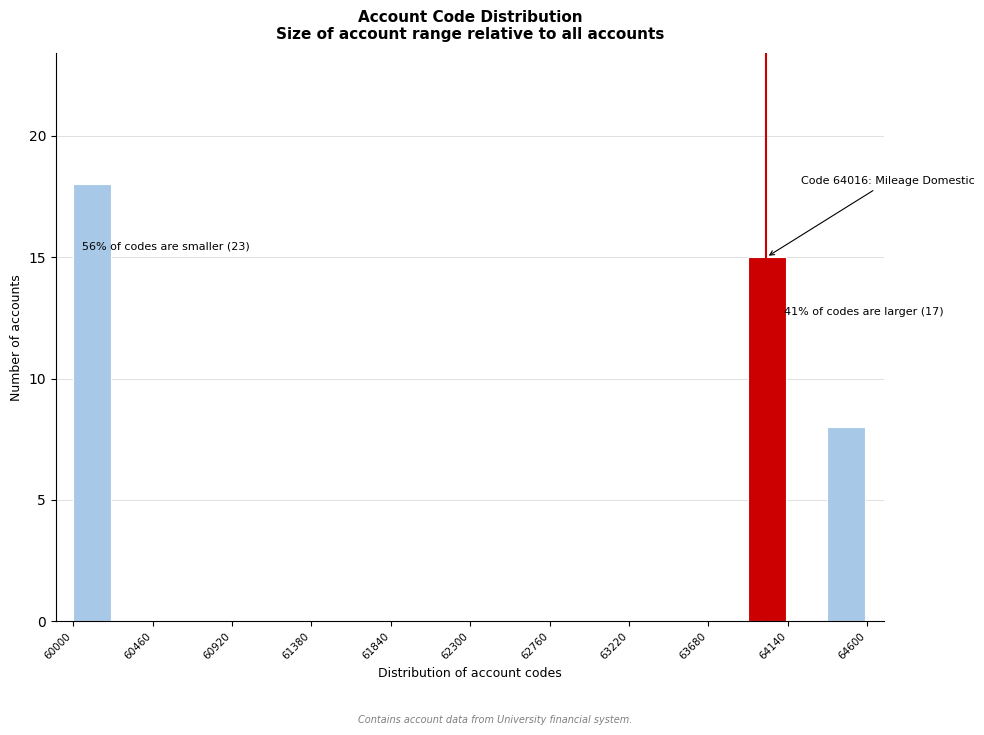

Which range on the x-axis has the tallest bar?

60000 to 60230